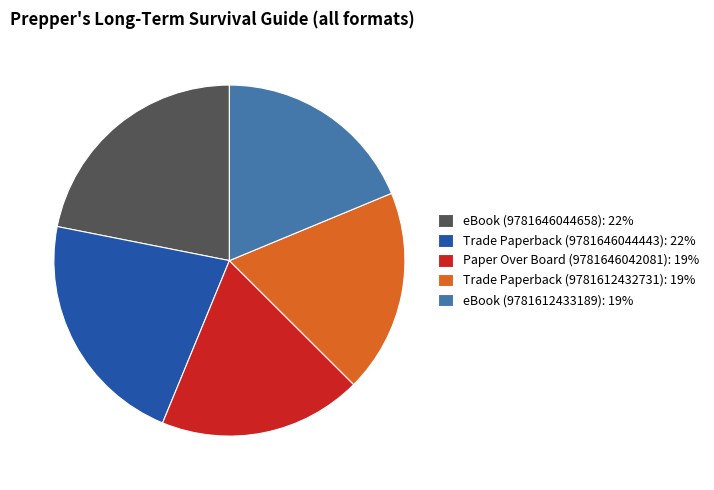

Approximately how many times larger is the value at eBook (9781612433189) compared to Trade Paperback (9781612432731)?

1.0